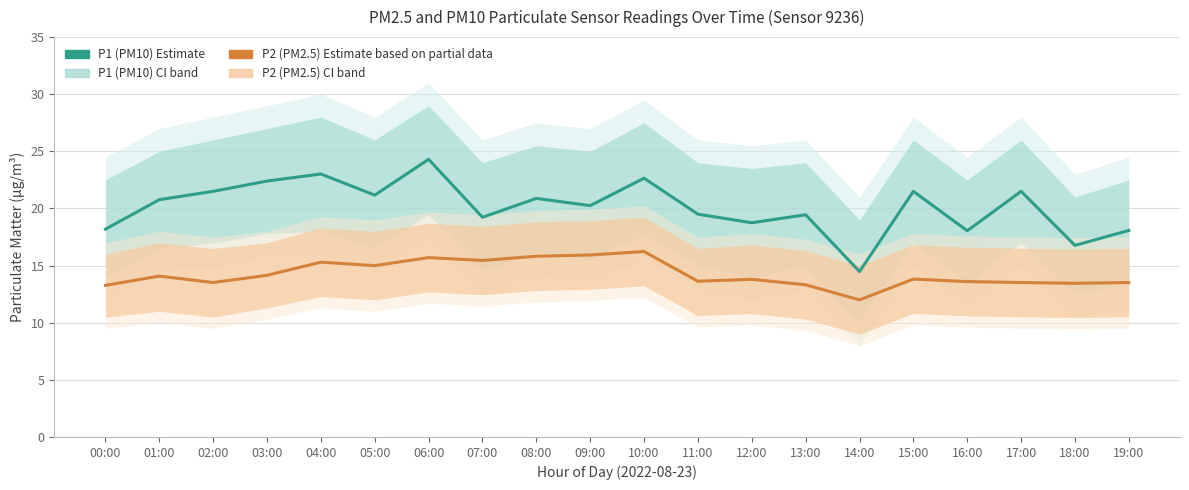

Reading left to right, transcribe all the data shown in this chart.

P1 (PM10) Estimate: 00:00=18.2	01:00=20.8	02:00=21.5	03:00=22.4	04:00=23.0	05:00=21.2	06:00=24.3	07:00=19.2	08:00=20.9	09:00=20.2	10:00=22.6	11:00=19.5	12:00=18.8	13:00=19.4	14:00=14.5	15:00=21.5	16:00=18.1	17:00=21.5	18:00=16.8	19:00=18.1
P2 (PM2.5) Estimate based on partial data: 00:00=13.3	01:00=14.1	02:00=13.5	03:00=14.2	04:00=15.3	05:00=15.0	06:00=15.7	07:00=15.4	08:00=15.8	09:00=15.9	10:00=16.2	11:00=13.6	12:00=13.8	13:00=13.3	14:00=12.0	15:00=13.8	16:00=13.6	17:00=13.5	18:00=13.4	19:00=13.5